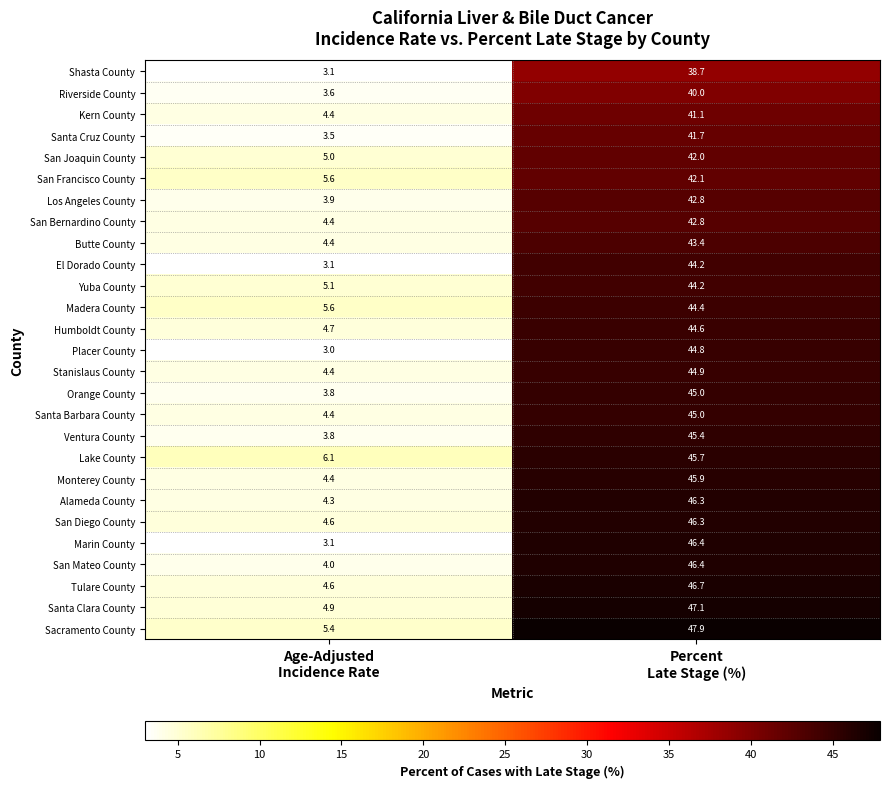

Which series has the largest range (max minus min)?

Marin County